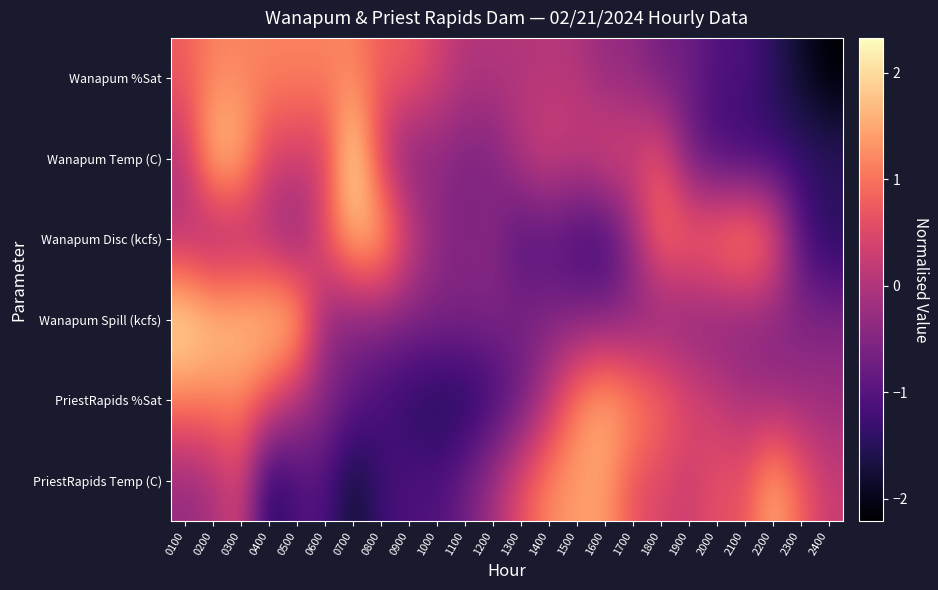

What is the maximum value shown in the chart?

2.3